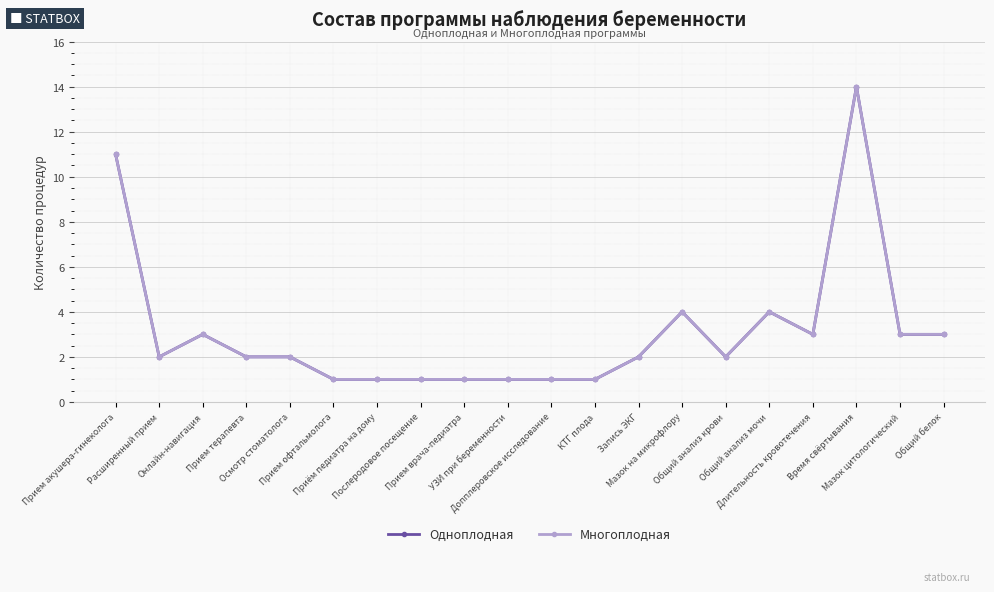

Does the chart have visible grid lines?

Yes